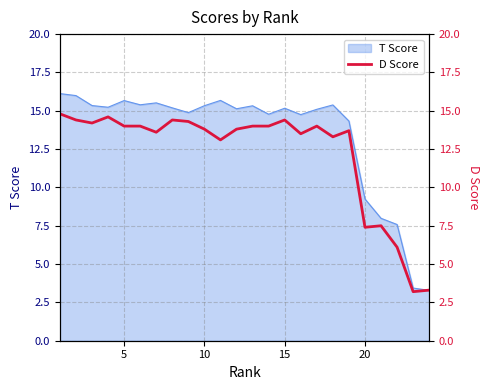

The T Score series shows 15.3 at 10. True or false?

True